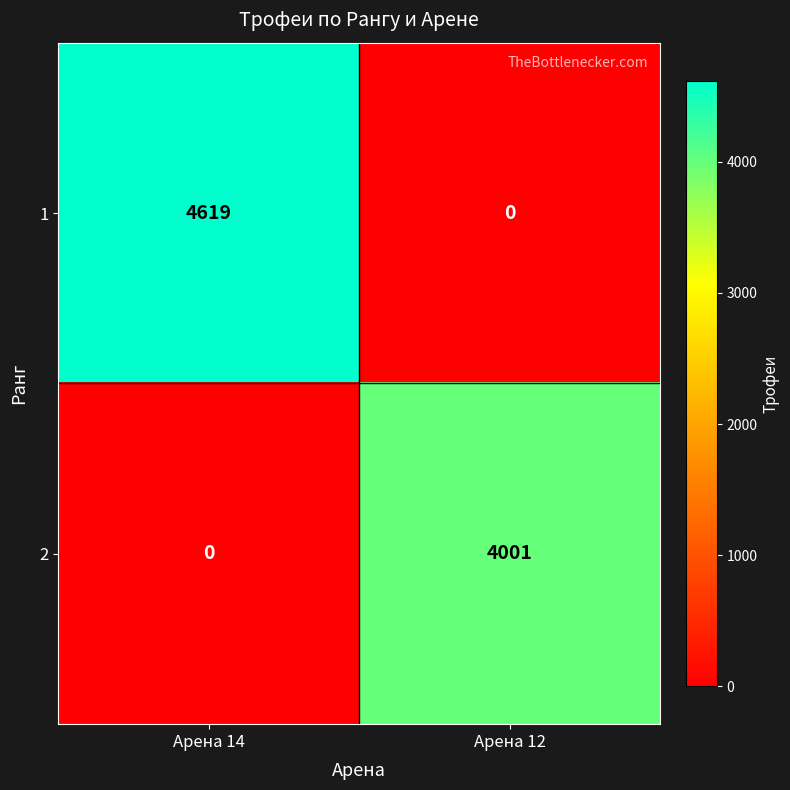

How many categories are shown in the chart?

2